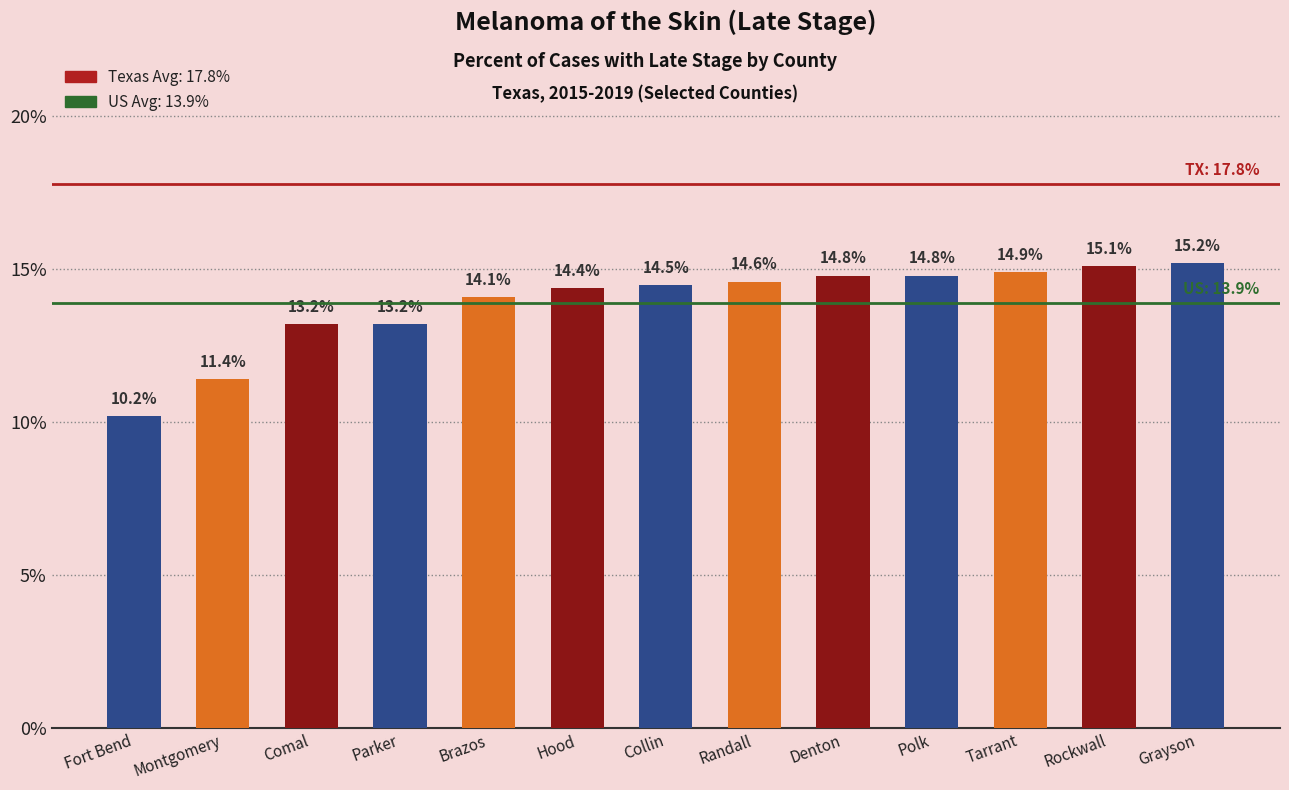

What is the change in value from Brazos to Rockwall?

+1.0